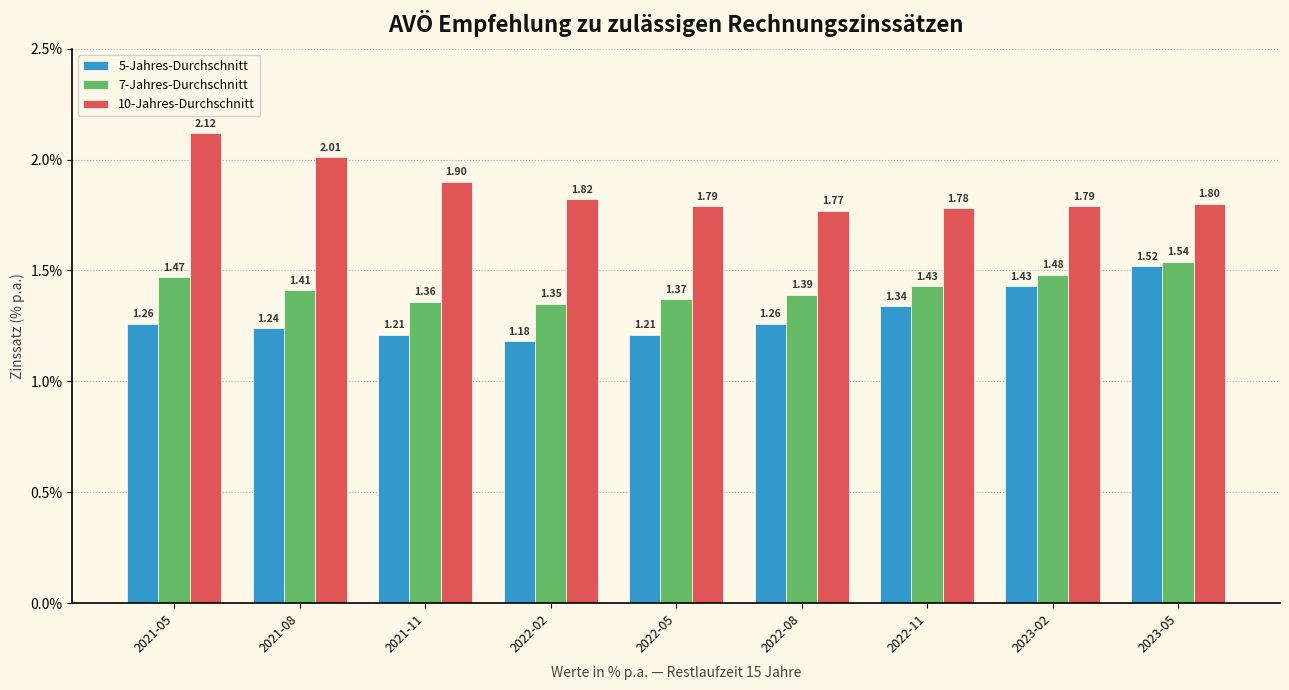

Which series has the largest total across all categories?

10-Jahres-Durchschnitt